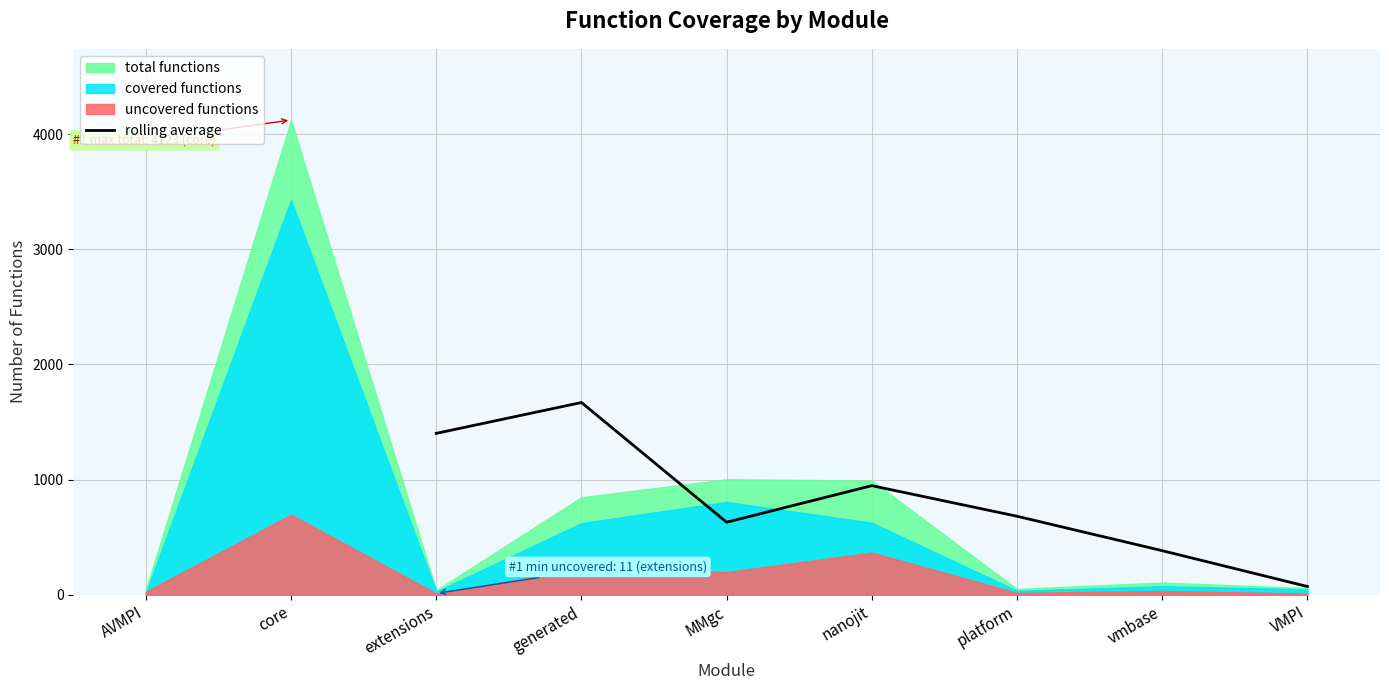

True or false: rolling average has a value of 482.0 at nanojit.

False